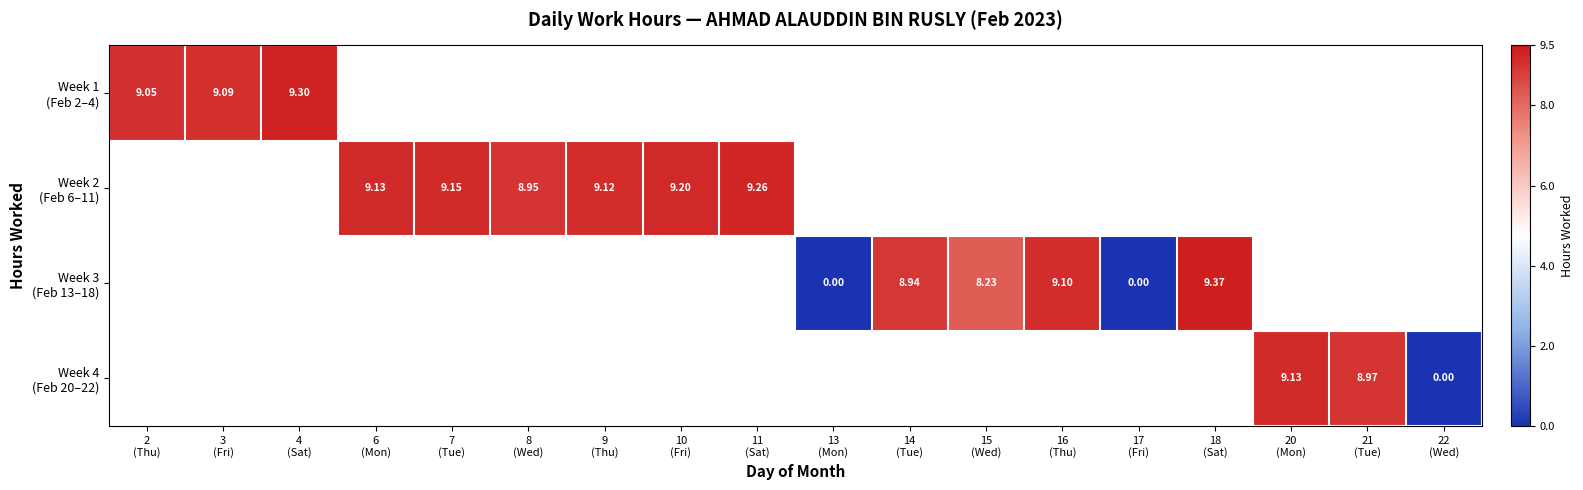

Which label corresponds to the largest value in the chart?

18
(Sat)